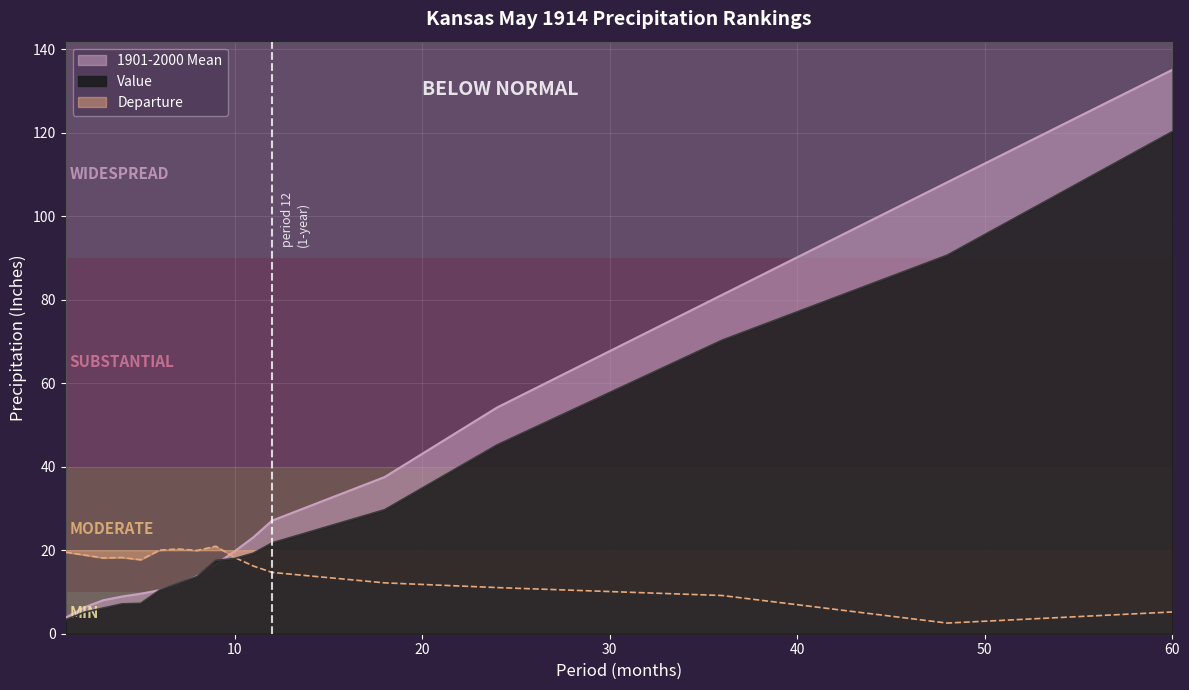

Does the chart display data point markers on the line(s)?

No